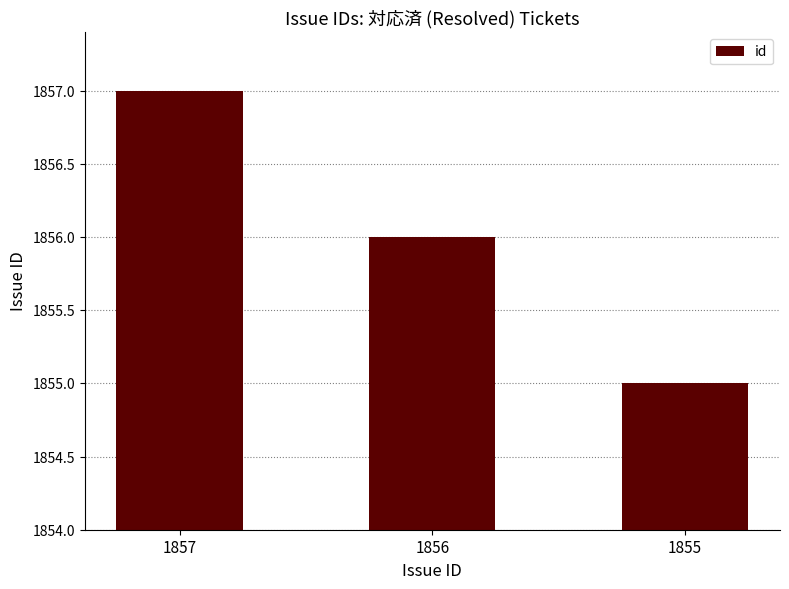

What is the average value?

1856